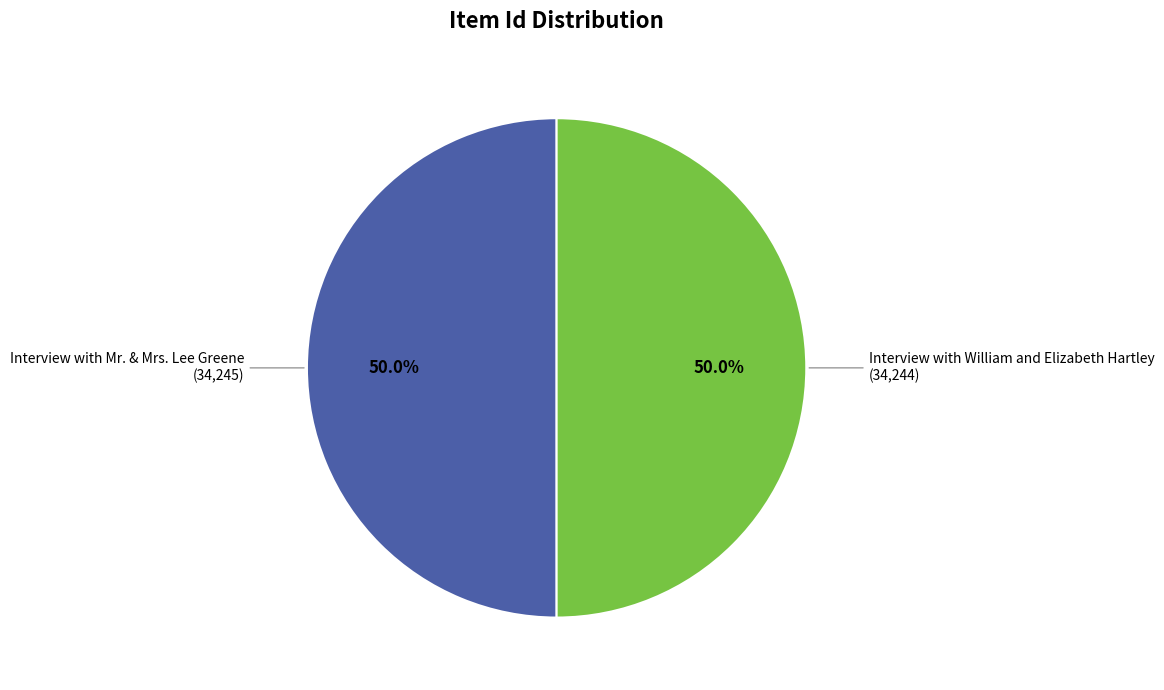

How many slices are in this pie chart?

2